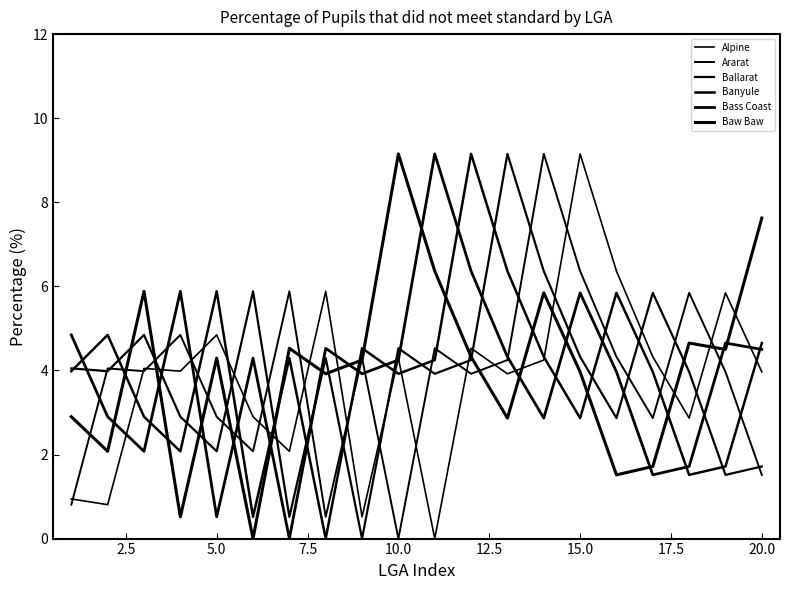

How many lines are shown in the chart?

6